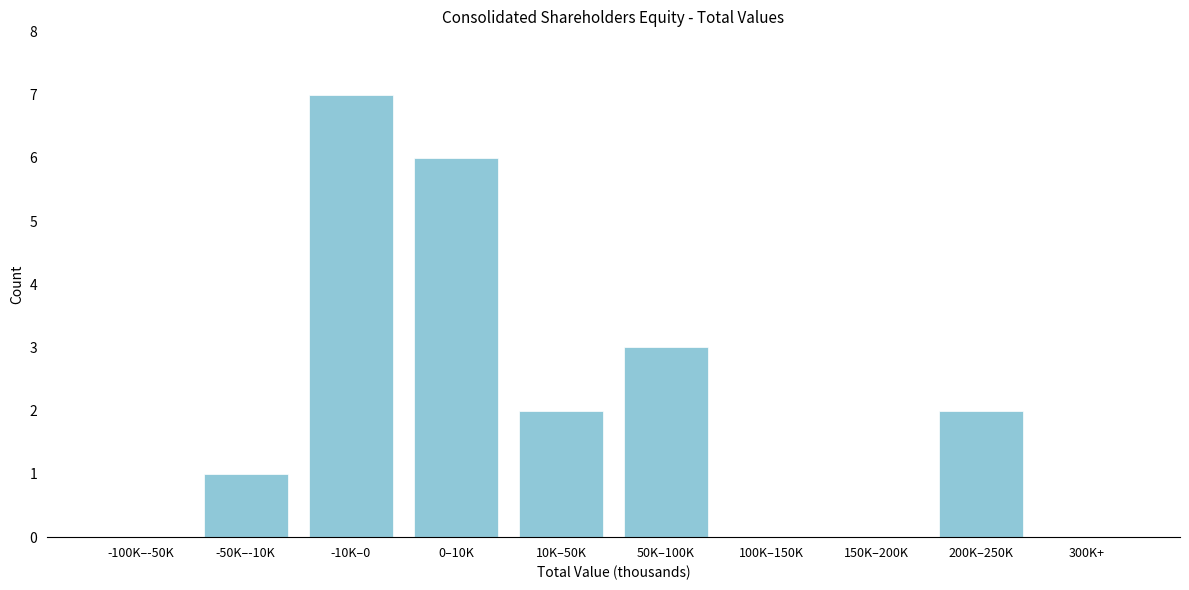

Reading left to right, transcribe all the data shown in this chart.

-100K–-50K=0	-50K–-10K=1	-10K–0=7	0–10K=6	10K–50K=2	50K–100K=3	100K–150K=0	150K–200K=0	200K–250K=2	300K+=0